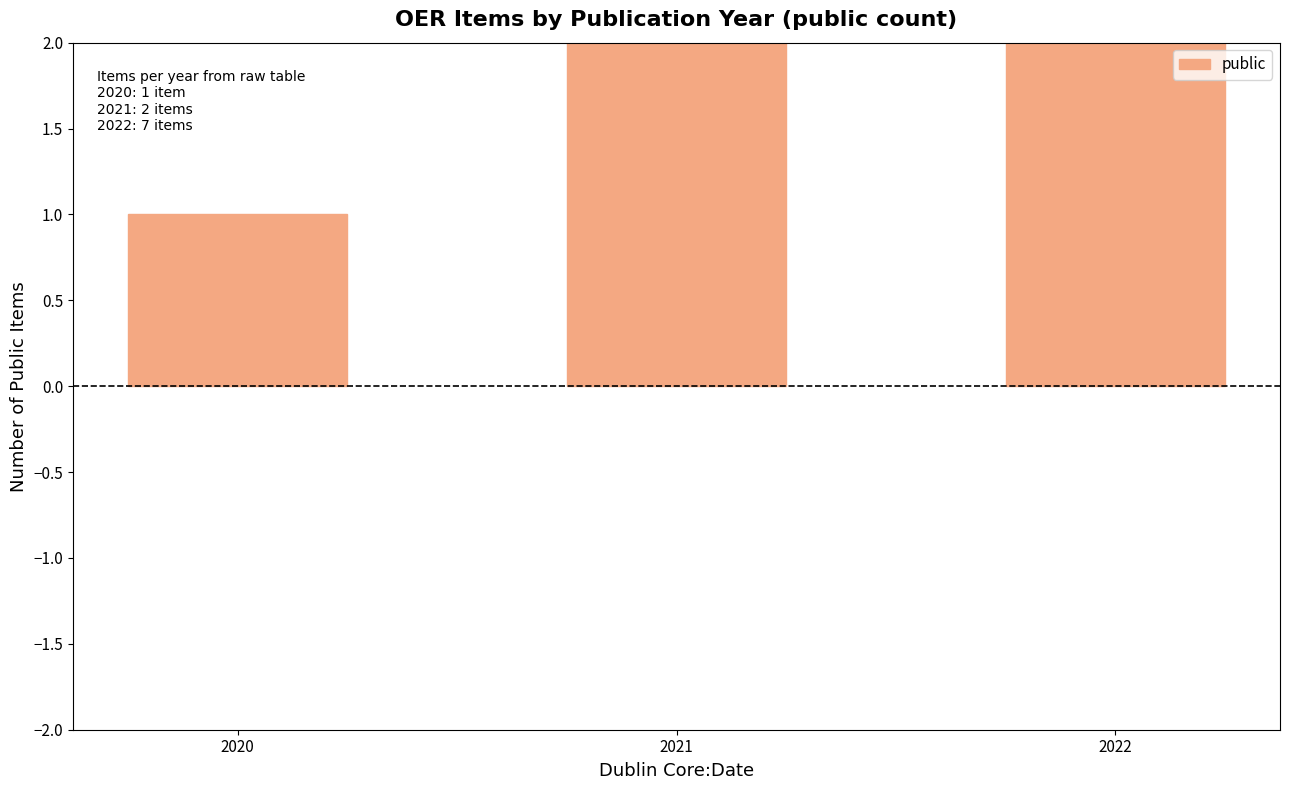

The value at 2020 is 1. True or false?

True